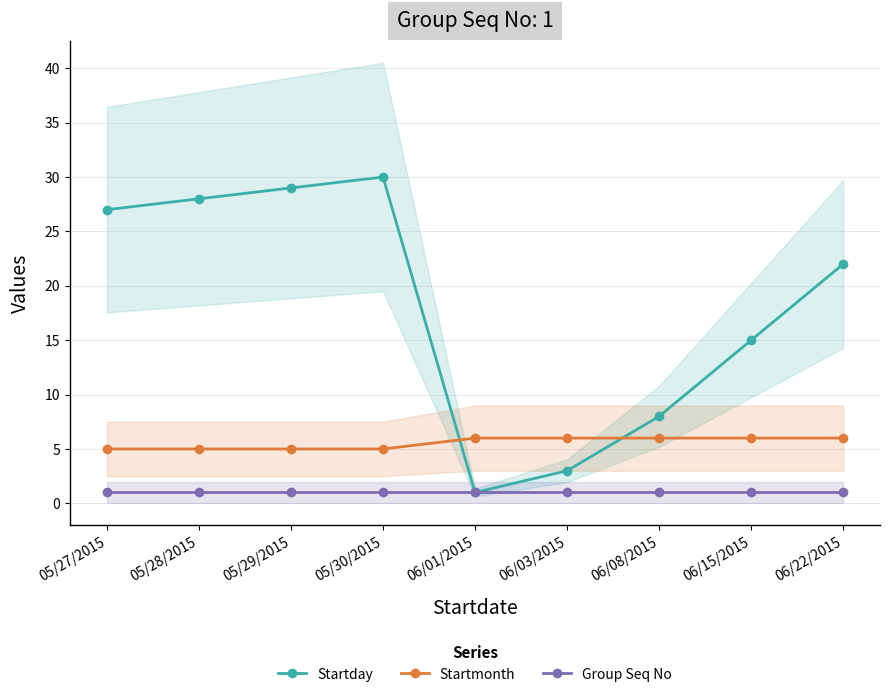

Reading left to right, list all the values displayed in this chart.

Startday: 05/27/2015=27	05/28/2015=28	05/29/2015=29	05/30/2015=30	06/01/2015=1	06/03/2015=3	06/08/2015=8	06/15/2015=15	06/22/2015=22
Startmonth: 05/27/2015=5	05/28/2015=5	05/29/2015=5	05/30/2015=5	06/01/2015=6	06/03/2015=6	06/08/2015=6	06/15/2015=6	06/22/2015=6
Group Seq No: 05/27/2015=1	05/28/2015=1	05/29/2015=1	05/30/2015=1	06/01/2015=1	06/03/2015=1	06/08/2015=1	06/15/2015=1	06/22/2015=1